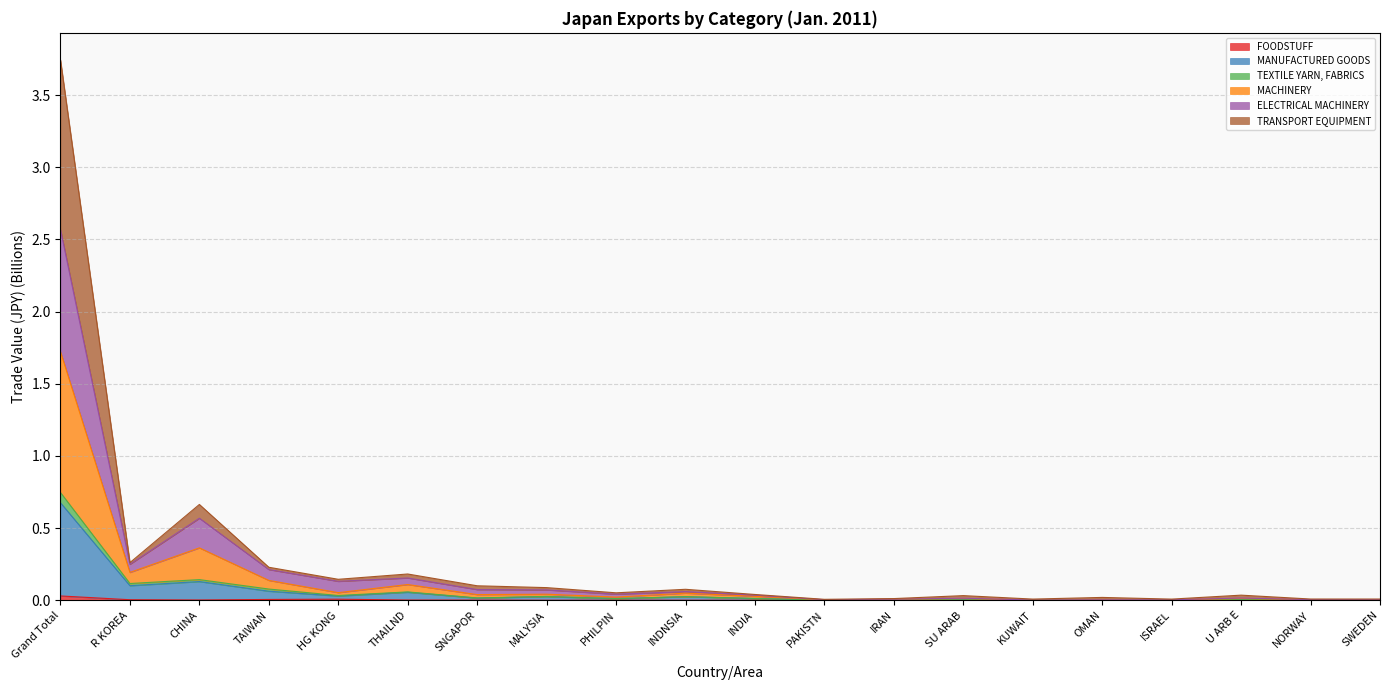

How many series are shown in this chart?

6